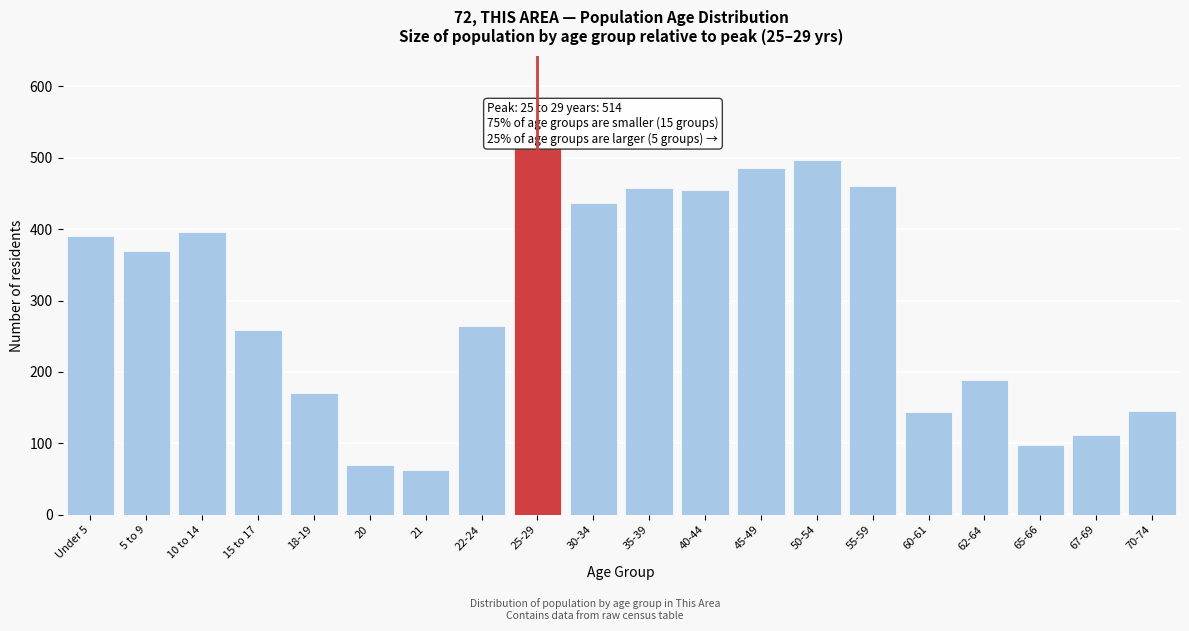

The chart shows a value of 69 at 20. True or false?

True